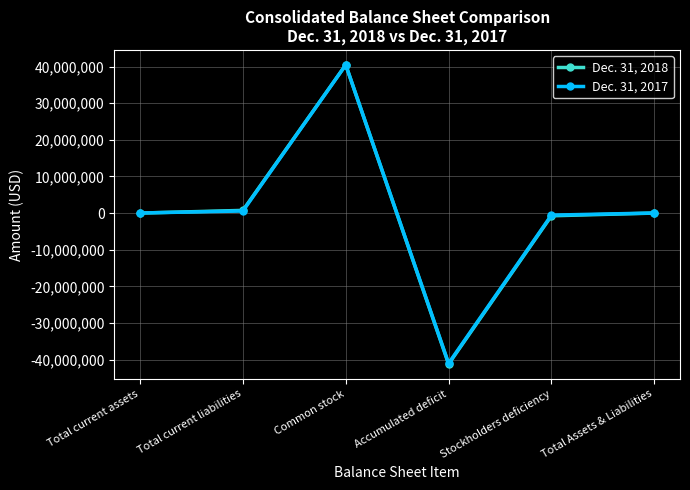

Rank the series by their average value, from lowest to highest.

Dec. 31, 2018, Dec. 31, 2017